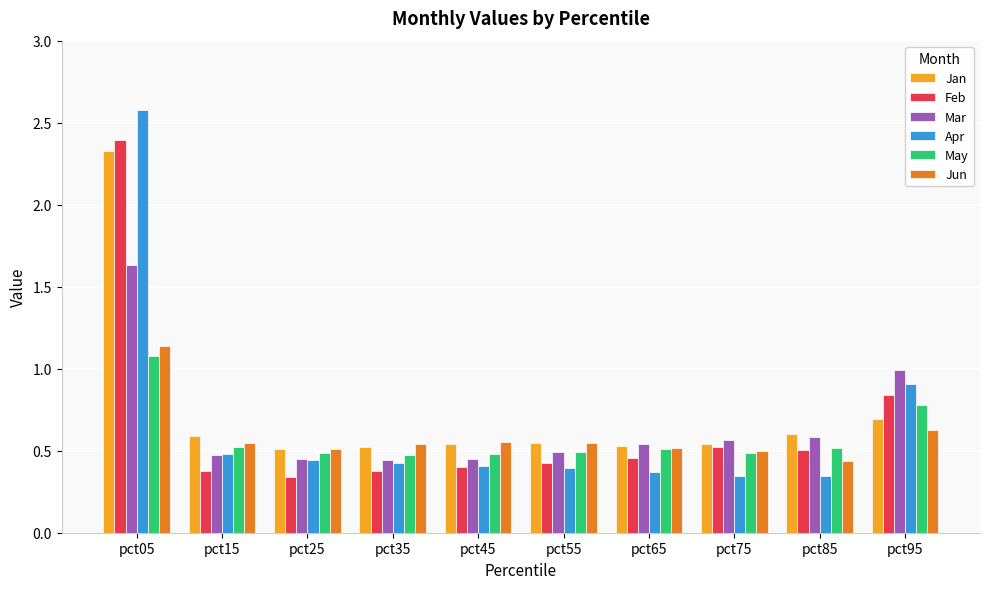

Which series changed the most between pct35 and pct75?

Feb